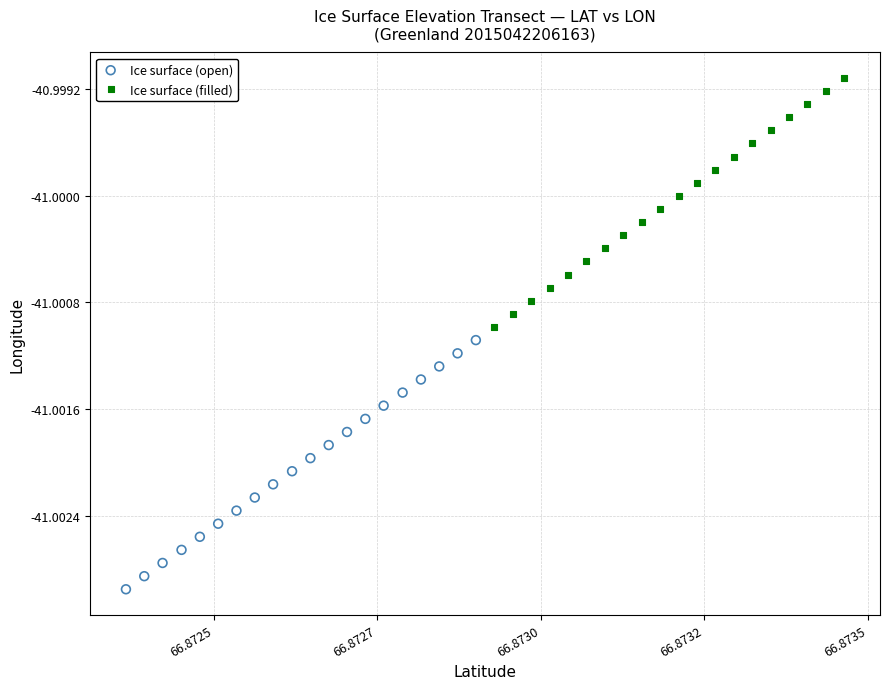

What are all the series names shown in the legend?

Ice surface (open), Ice surface (filled)